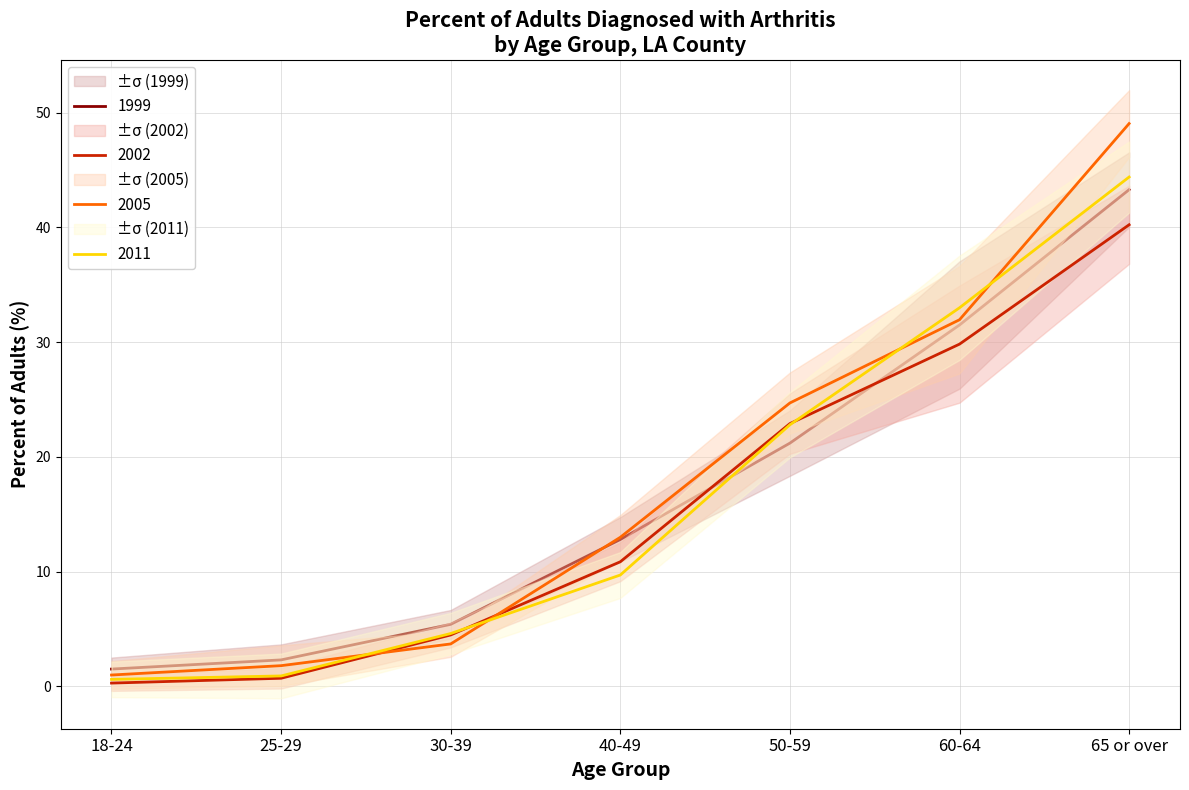

The 2011 series shows 0.4 at 18-24. True or false?

False